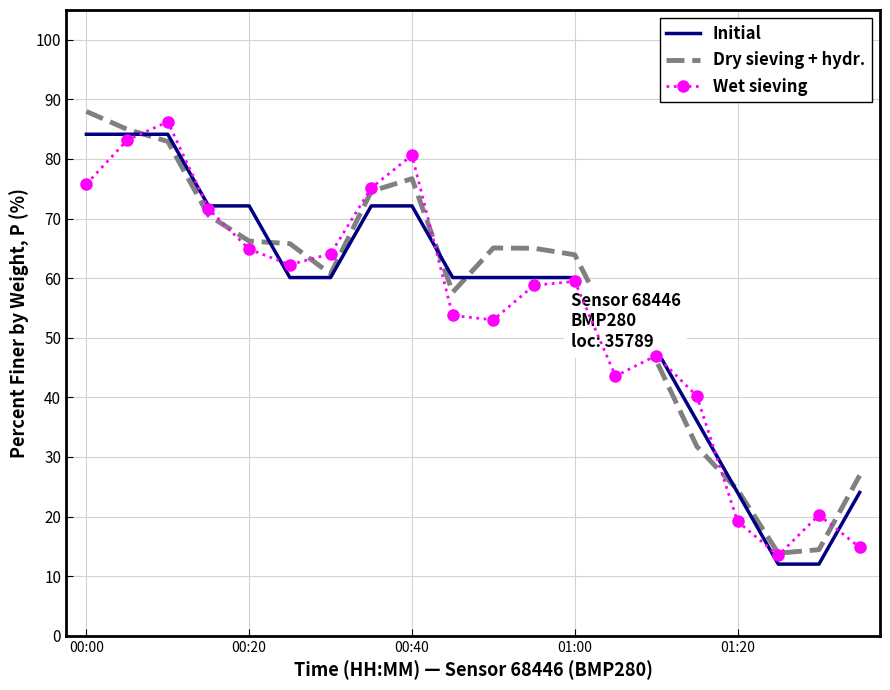

What is the difference between the maximum and minimum values in the Dry sieving + hydr. series?

74.1